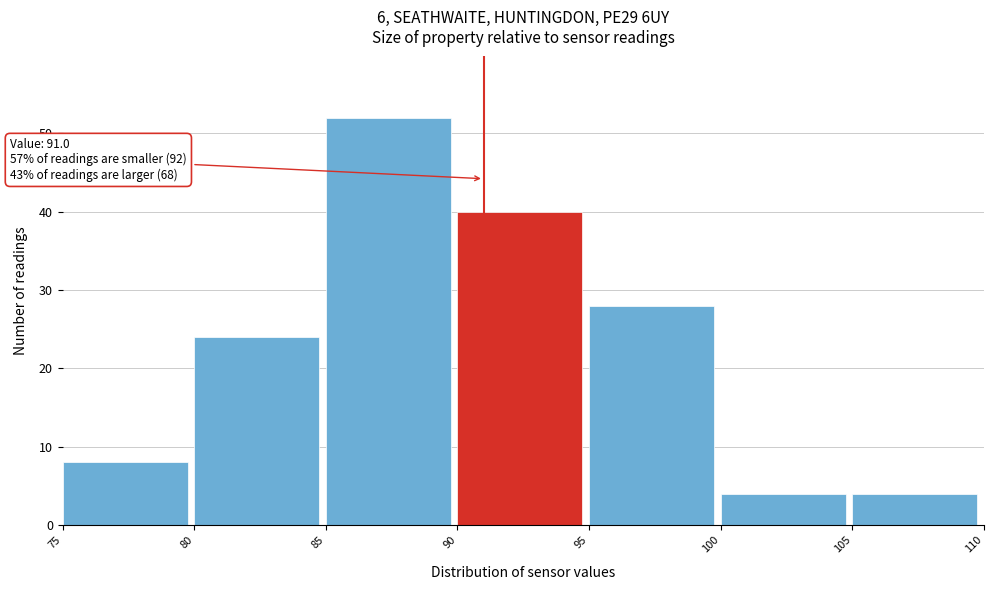

Over which range of the x-axis is the bar tallest?

85 to 90